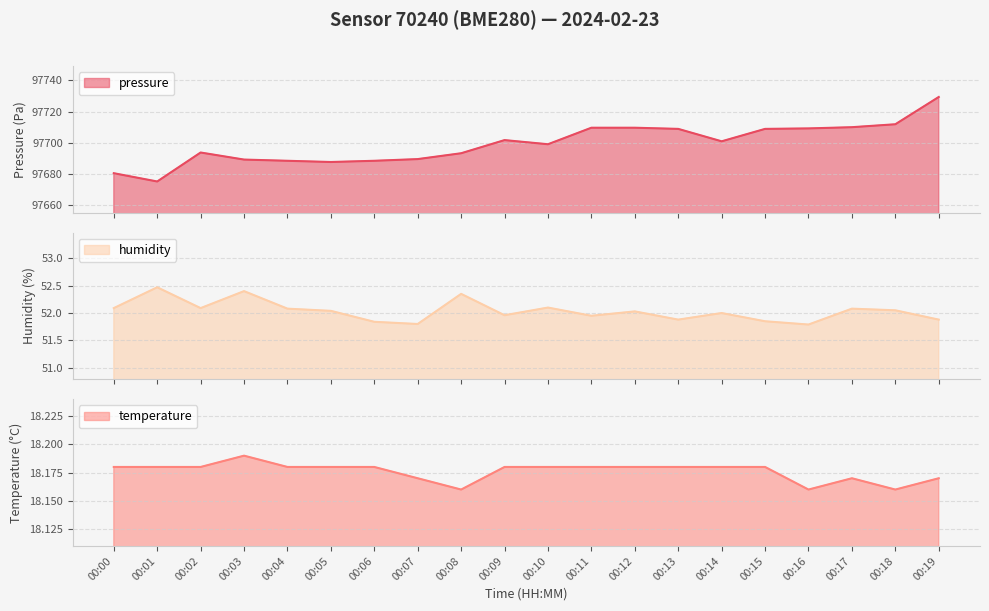

Where is the first local minimum for pressure?

00:01